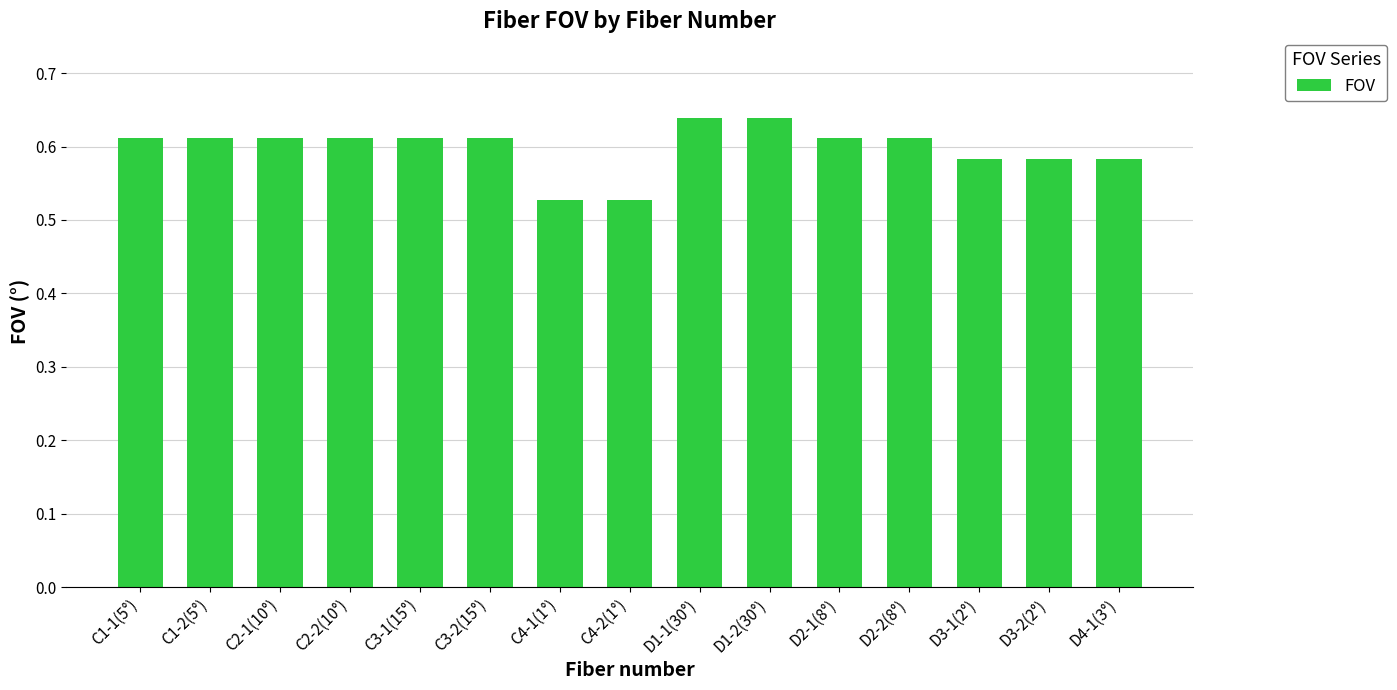

How many values are between 0 and 1?

15